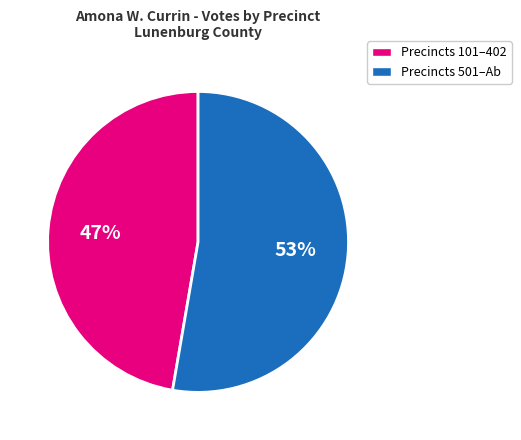

How many slices are in this pie chart?

2